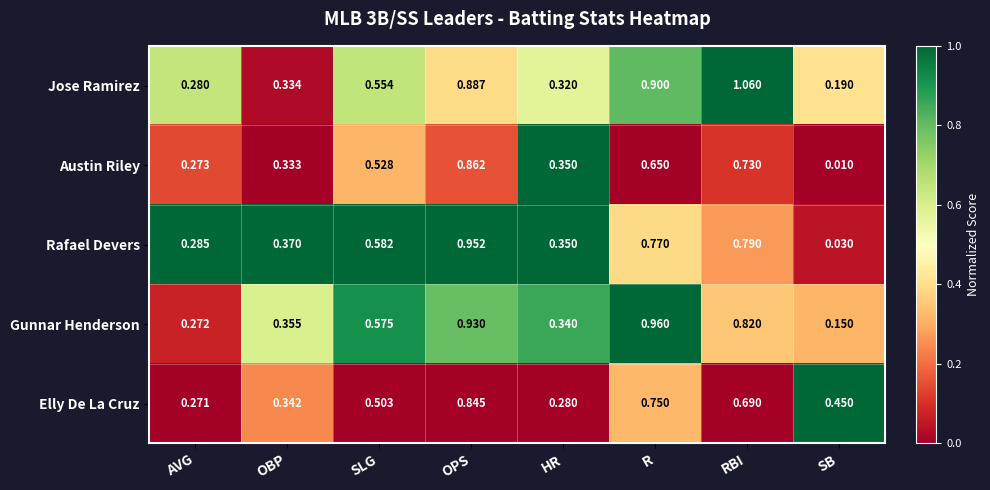

Between AVG and HR, which series saw the biggest shift?

Austin Riley